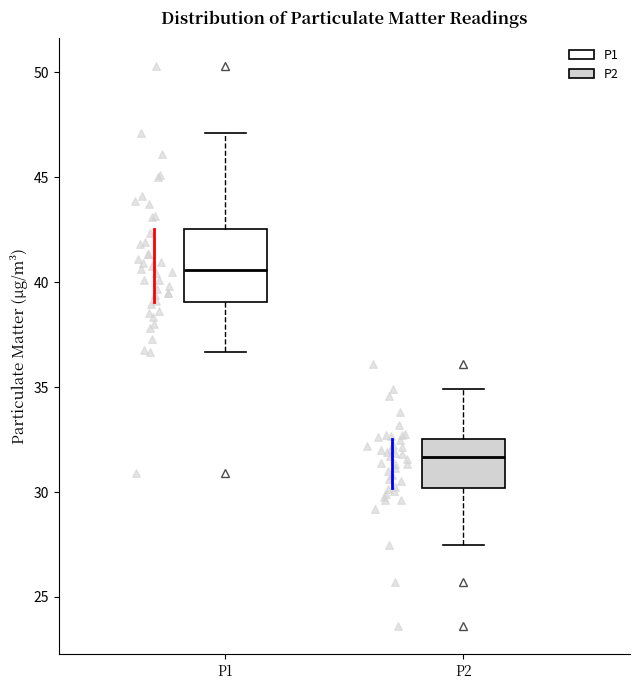

Which box is the tallest, from its lower edge to its upper edge?

P1